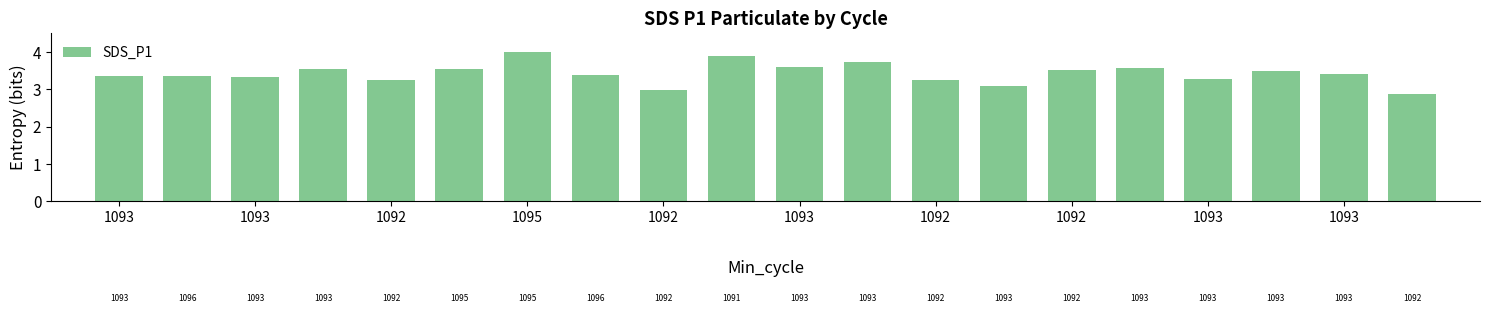

What is the sum of all values?

68.4